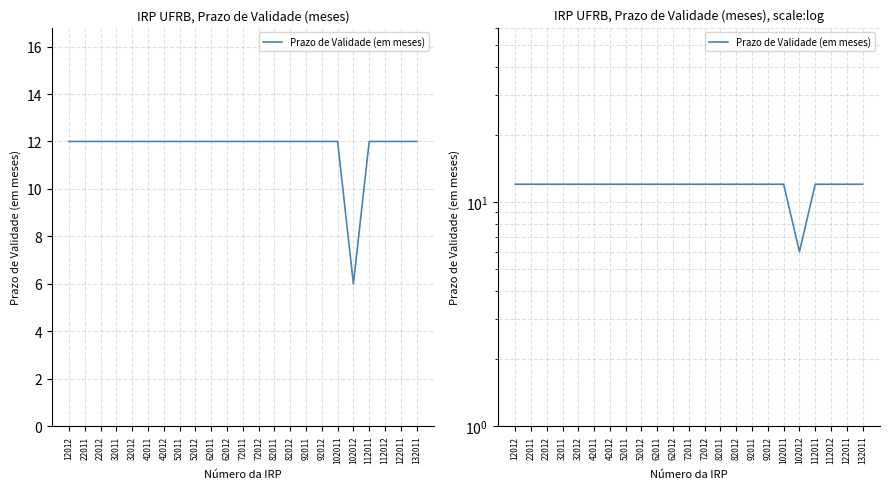

True or false: there are more than 2 points higher than both neighbors.

False